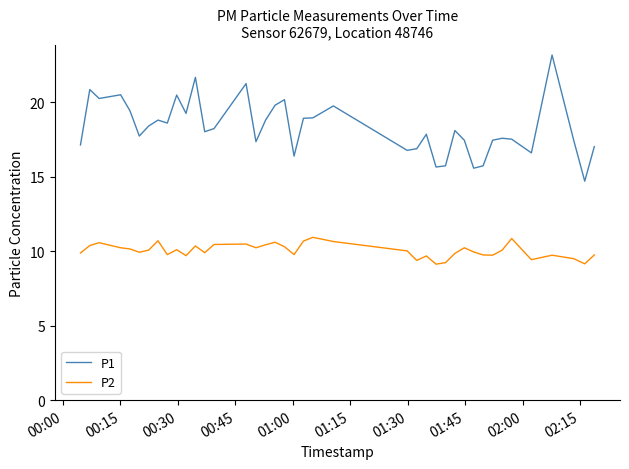

What is the average value of the P1 series?

18.3